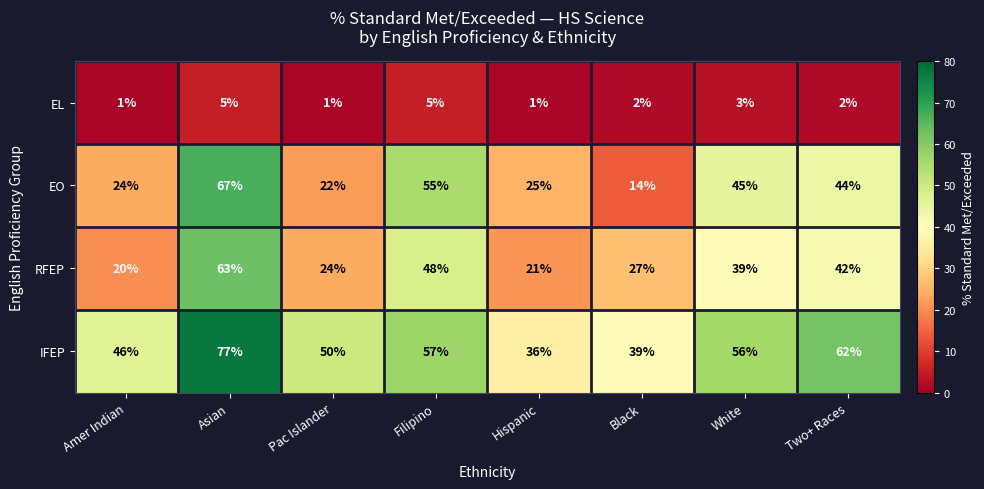

The value of EL at Filipino is 7. True or false?

False